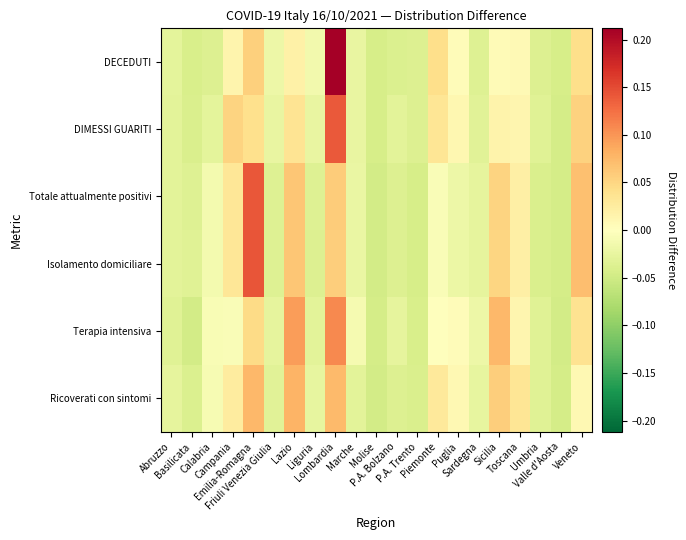

Reading left to right, extract all data points from this chart.

Ricoverati con sintomi: Abruzzo=-0.0	Basilicata=-0.0	Calabria=-0.0	Campania=0.0	Emilia-Romagna=0.1	Friuli Venezia Giulia=-0.0	Lazio=0.1	Liguria=-0.0	Lombardia=0.1	Marche=-0.0	Molise=-0.0	P.A. Bolzano=-0.0	P.A. Trento=-0.0	Piemonte=0.0	Puglia=0.0	Sardegna=-0.0	Sicilia=0.1	Toscana=0.0	Umbria=-0.0	Valle d'Aosta=-0.0	Veneto=0.0
Terapia intensiva: Abruzzo=-0.0	Basilicata=-0.0	Calabria=-0.0	Campania=-0.0	Emilia-Romagna=0.0	Friuli Venezia Giulia=-0.0	Lazio=0.1	Liguria=-0.0	Lombardia=0.1	Marche=-0.0	Molise=-0.0	P.A. Bolzano=-0.0	P.A. Trento=-0.0	Piemonte=0.0	Puglia=0.0	Sardegna=-0.0	Sicilia=0.1	Toscana=0.0	Umbria=-0.0	Valle d'Aosta=-0.0	Veneto=0.0
Isolamento domiciliare: Abruzzo=-0.0	Basilicata=-0.0	Calabria=-0.0	Campania=0.0	Emilia-Romagna=0.1	Friuli Venezia Giulia=-0.0	Lazio=0.1	Liguria=-0.0	Lombardia=0.1	Marche=-0.0	Molise=-0.0	P.A. Bolzano=-0.0	P.A. Trento=-0.0	Piemonte=-0.0	Puglia=-0.0	Sardegna=-0.0	Sicilia=0.1	Toscana=0.0	Umbria=-0.0	Valle d'Aosta=-0.0	Veneto=0.1
Totale attualmente positivi: Abruzzo=-0.0	Basilicata=-0.0	Calabria=-0.0	Campania=0.0	Emilia-Romagna=0.1	Friuli Venezia Giulia=-0.0	Lazio=0.1	Liguria=-0.0	Lombardia=0.1	Marche=-0.0	Molise=-0.0	P.A. Bolzano=-0.0	P.A. Trento=-0.0	Piemonte=-0.0	Puglia=-0.0	Sardegna=-0.0	Sicilia=0.1	Toscana=0.0	Umbria=-0.0	Valle d'Aosta=-0.0	Veneto=0.1
DIMESSI GUARITI: Abruzzo=-0.0	Basilicata=-0.0	Calabria=-0.0	Campania=0.1	Emilia-Romagna=0.0	Friuli Venezia Giulia=-0.0	Lazio=0.0	Liguria=-0.0	Lombardia=0.1	Marche=-0.0	Molise=-0.0	P.A. Bolzano=-0.0	P.A. Trento=-0.0	Piemonte=0.0	Puglia=0.0	Sardegna=-0.0	Sicilia=0.0	Toscana=0.0	Umbria=-0.0	Valle d'Aosta=-0.0	Veneto=0.1
DECEDUTI: Abruzzo=-0.0	Basilicata=-0.0	Calabria=-0.0	Campania=0.0	Emilia-Romagna=0.1	Friuli Venezia Giulia=-0.0	Lazio=0.0	Liguria=-0.0	Lombardia=0.2	Marche=-0.0	Molise=-0.0	P.A. Bolzano=-0.0	P.A. Trento=-0.0	Piemonte=0.0	Puglia=0.0	Sardegna=-0.0	Sicilia=0.0	Toscana=0.0	Umbria=-0.0	Valle d'Aosta=-0.0	Veneto=0.0